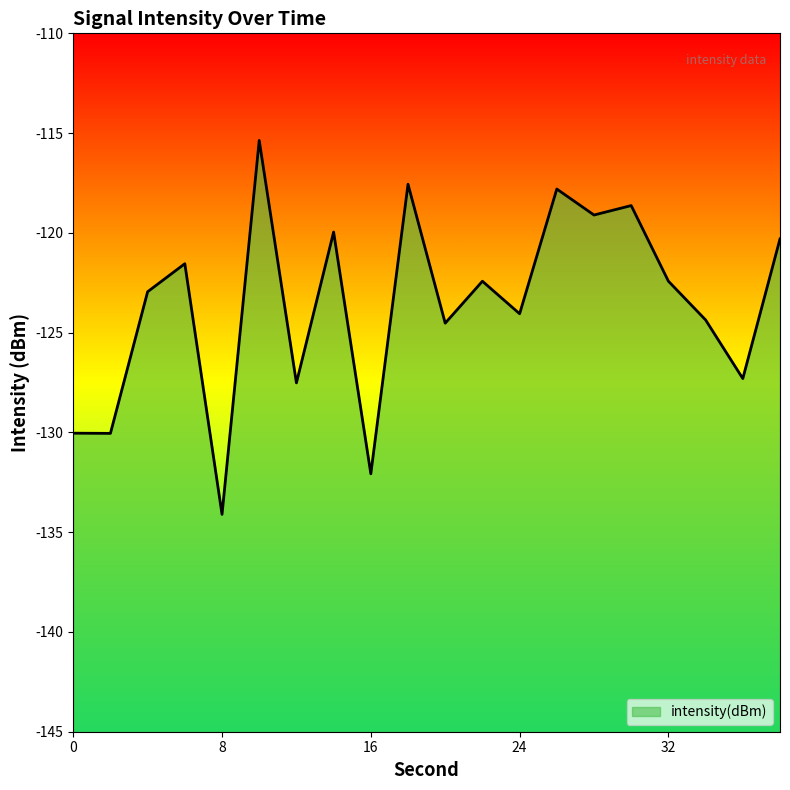

True or false: the data has more than 2 interior local peaks.

True